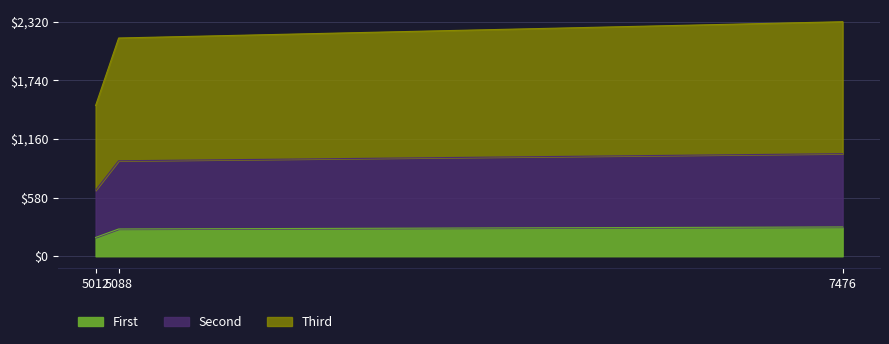

How many lines are shown in the chart?

3